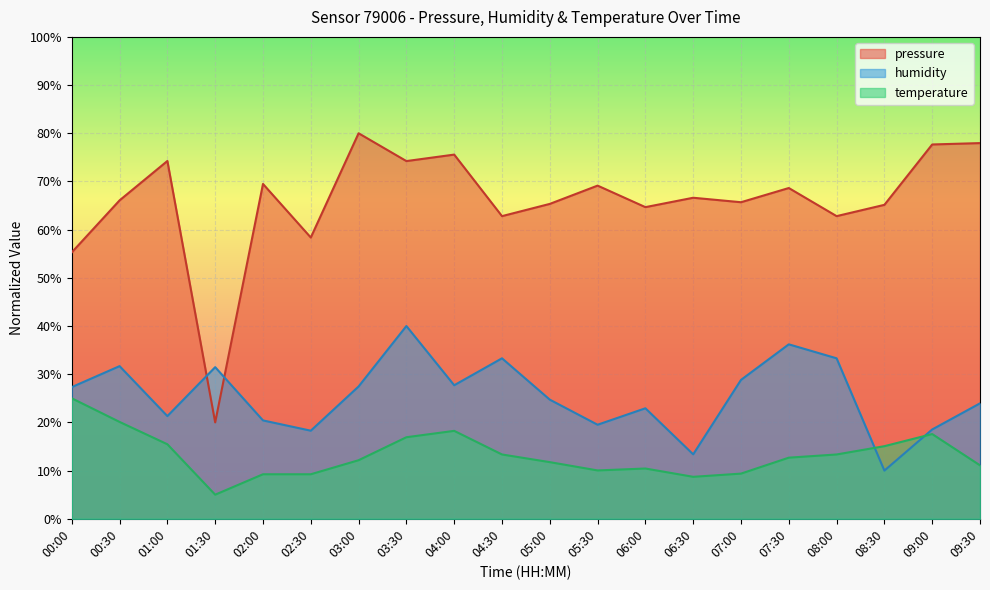

List the labels in order of temperature value, largest first.

00:00, 00:30, 04:00, 09:00, 03:30, 01:00, 08:30, 04:30, 08:00, 07:30, 03:00, 05:00, 09:30, 06:00, 05:30, 07:00, 02:00, 02:30, 06:30, 01:30